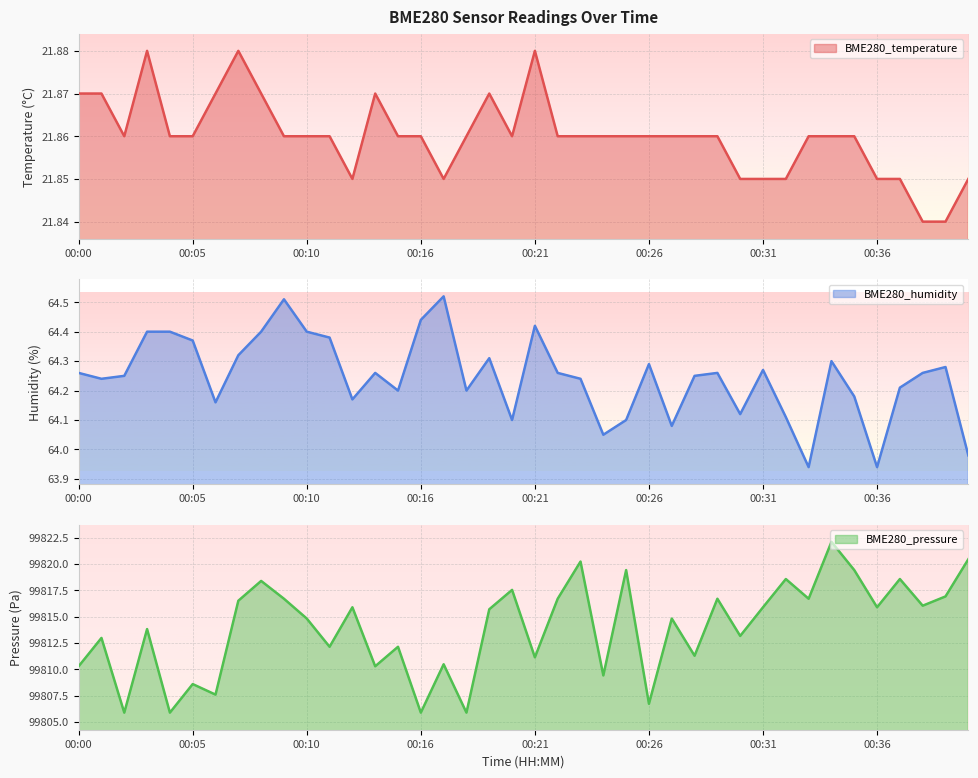

Which series has the largest total across all categories?

BME280_pressure